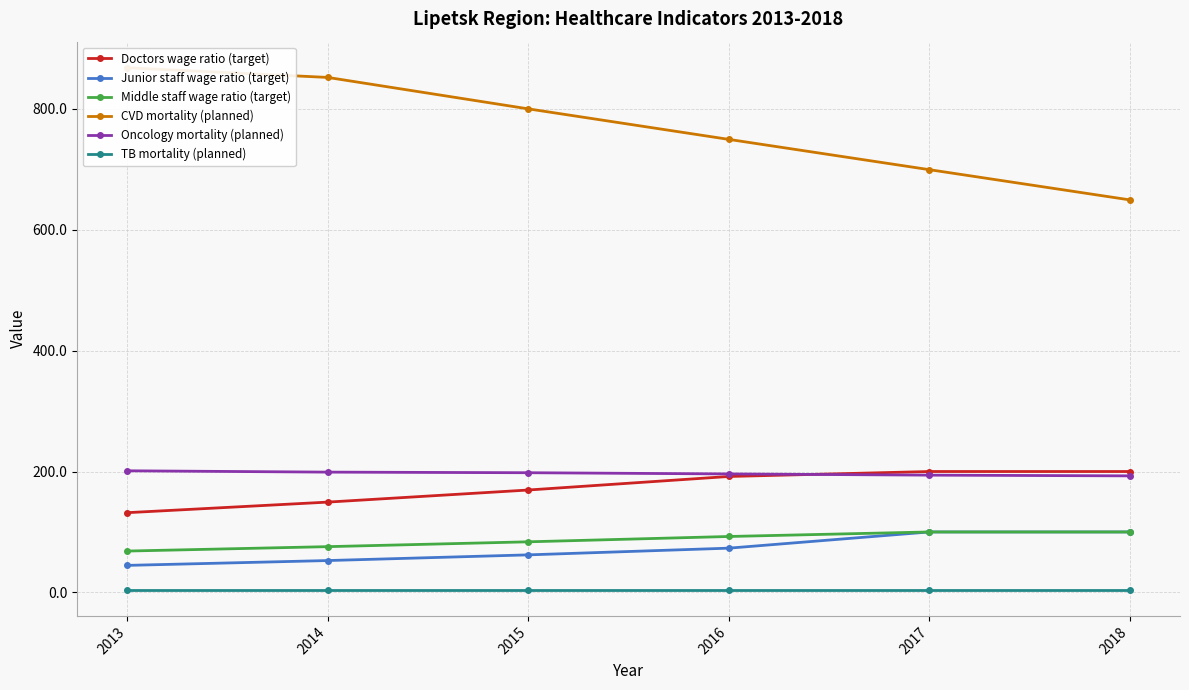

What is the spread (max minus min) of values at 2016?

745.2